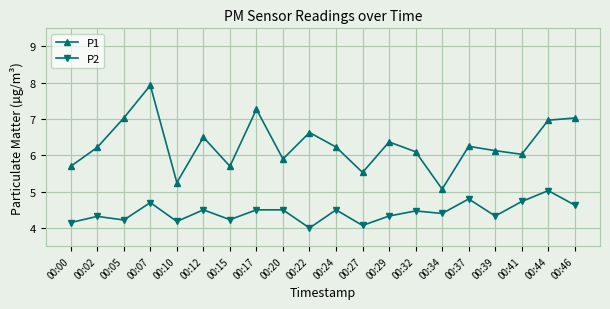

What is the sum of all P2 values?

88.6